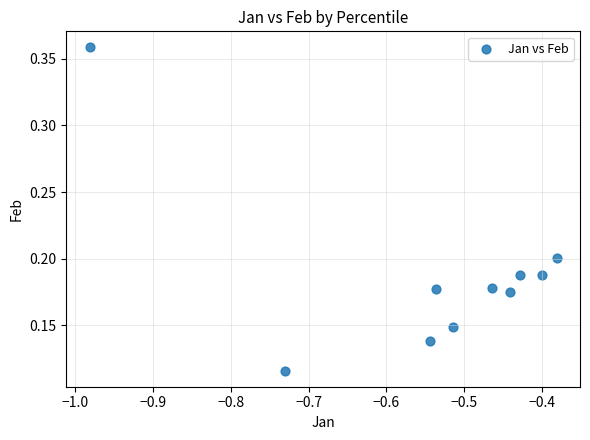

What is the average X value?

-0.5